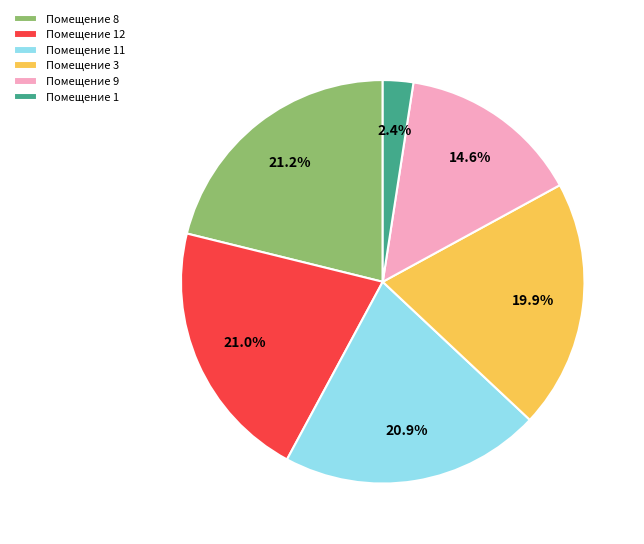

Count the number of slices in the pie.

6